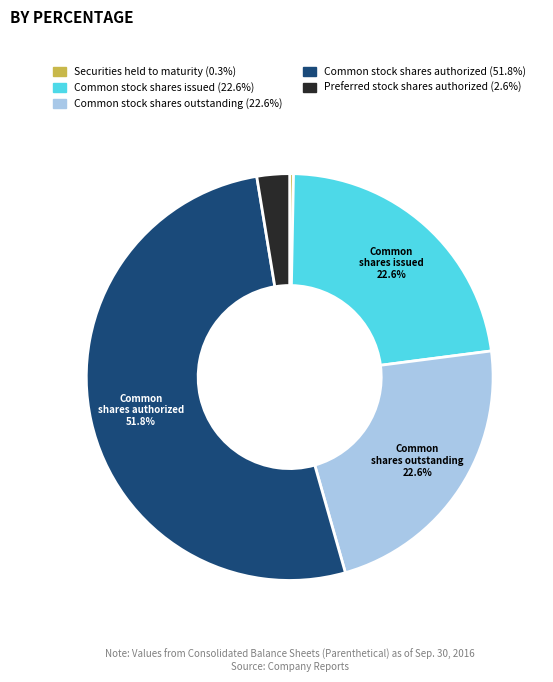

What is the smallest slice in the pie chart?

Securities held to maturity